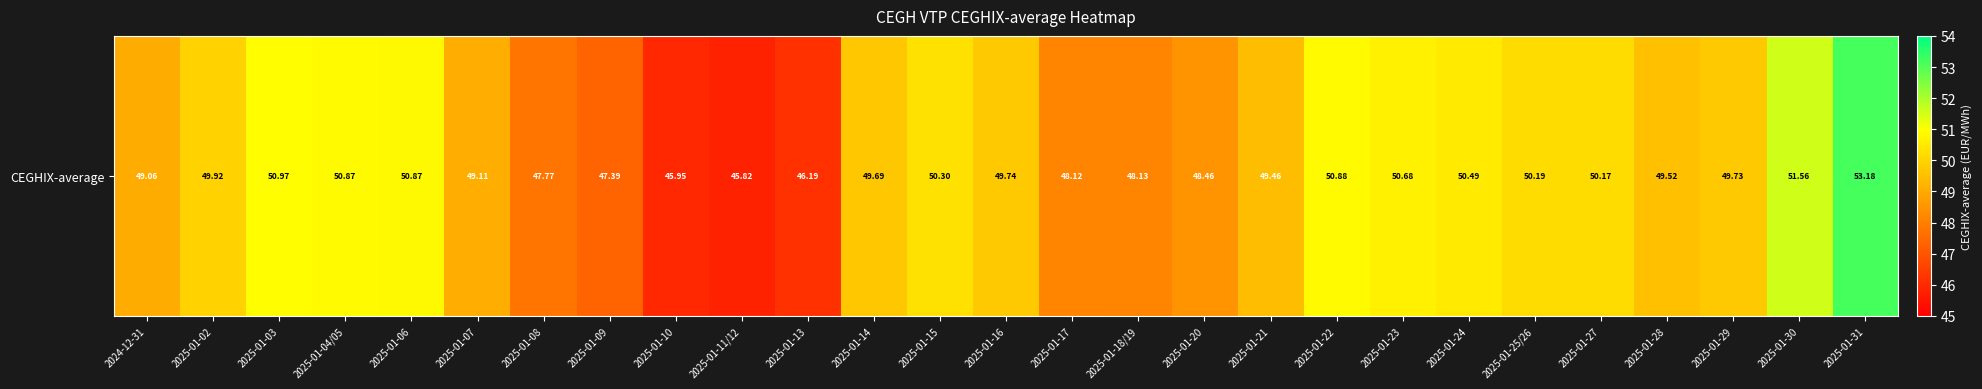

How many values are below 49?

8